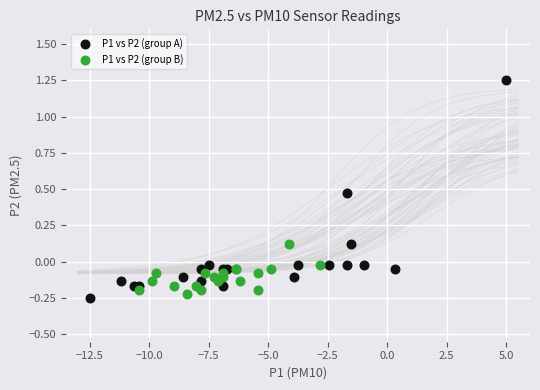

Which series has the widest spread of Y values?

P1 vs P2 (group A)